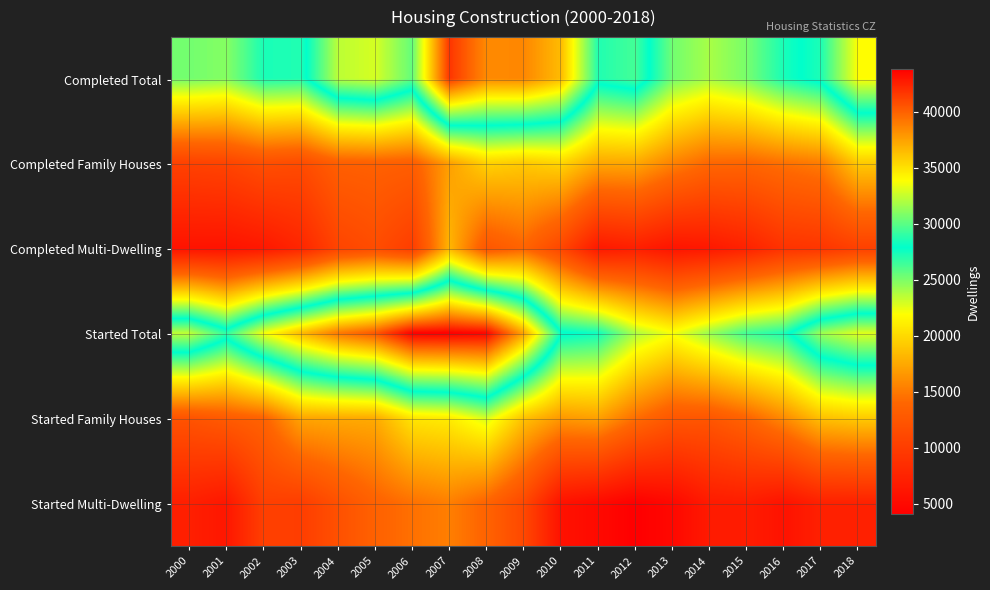

What is the difference between the highest and lowest values at 2000?

26451